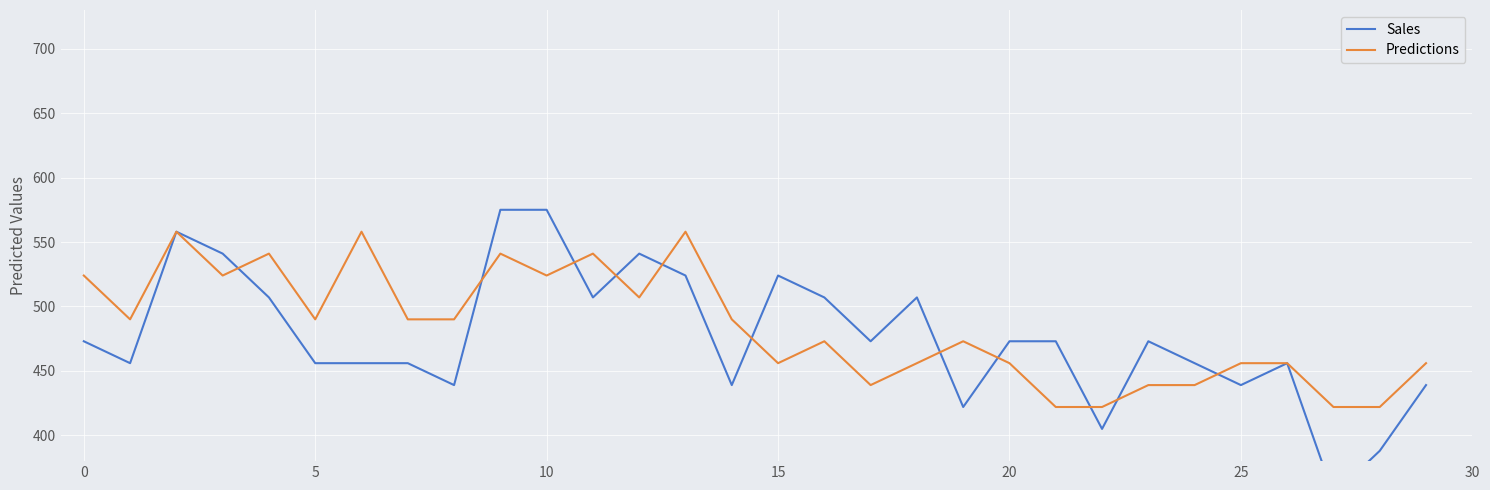

True or false: 利府 has more than 0 points higher than both neighbors.

True